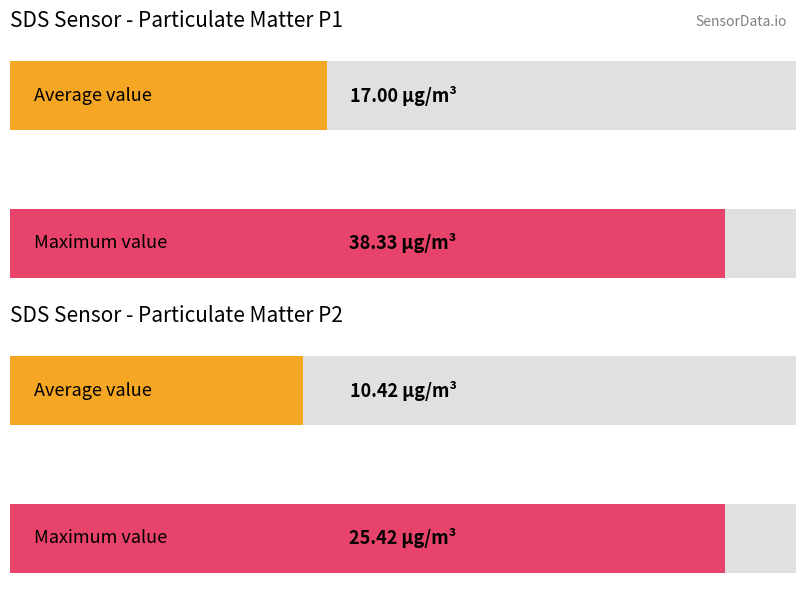

The SDS_P2 series shows 3.3 at 01:29. True or false?

False